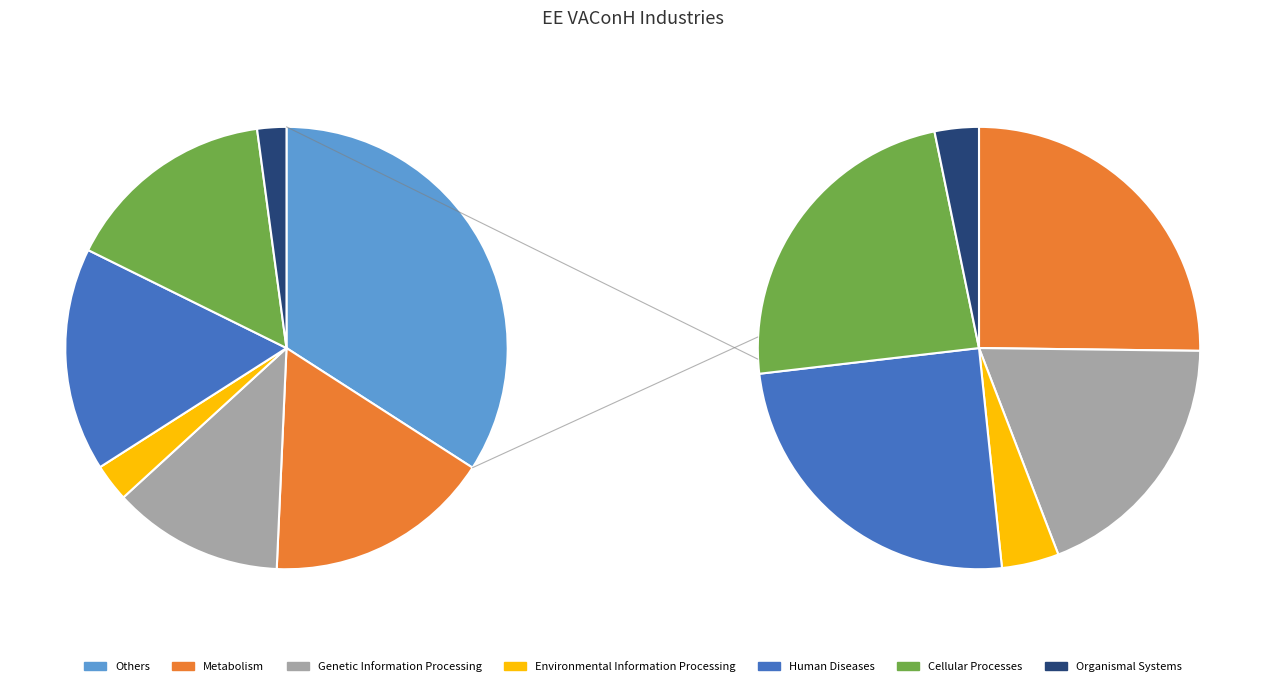

How many slices are in this pie chart?

13